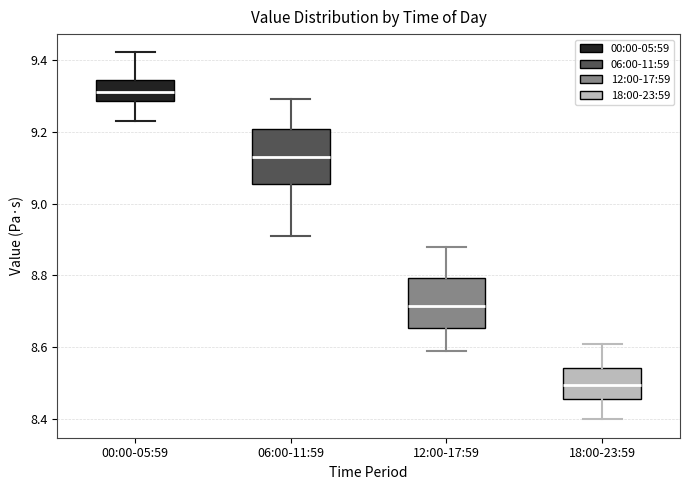

Reading left to right, read every box against the y-axis: the position of its median line, the range the box covers, and the ends of its whiskers. The values are not printed on the chart, so give them approximately, as read against the axis.

00:00-05:59: median 9.32, box 9.28 to 9.34, whiskers 9.24 to 9.42
06:00-11:59: median 9.14, box 9.06 to 9.20, whiskers 8.92 to 9.30
12:00-17:59: median 8.72, box 8.66 to 8.80, whiskers 8.60 to 8.88
18:00-23:59: median 8.50, box 8.46 to 8.54, whiskers 8.40 to 8.62